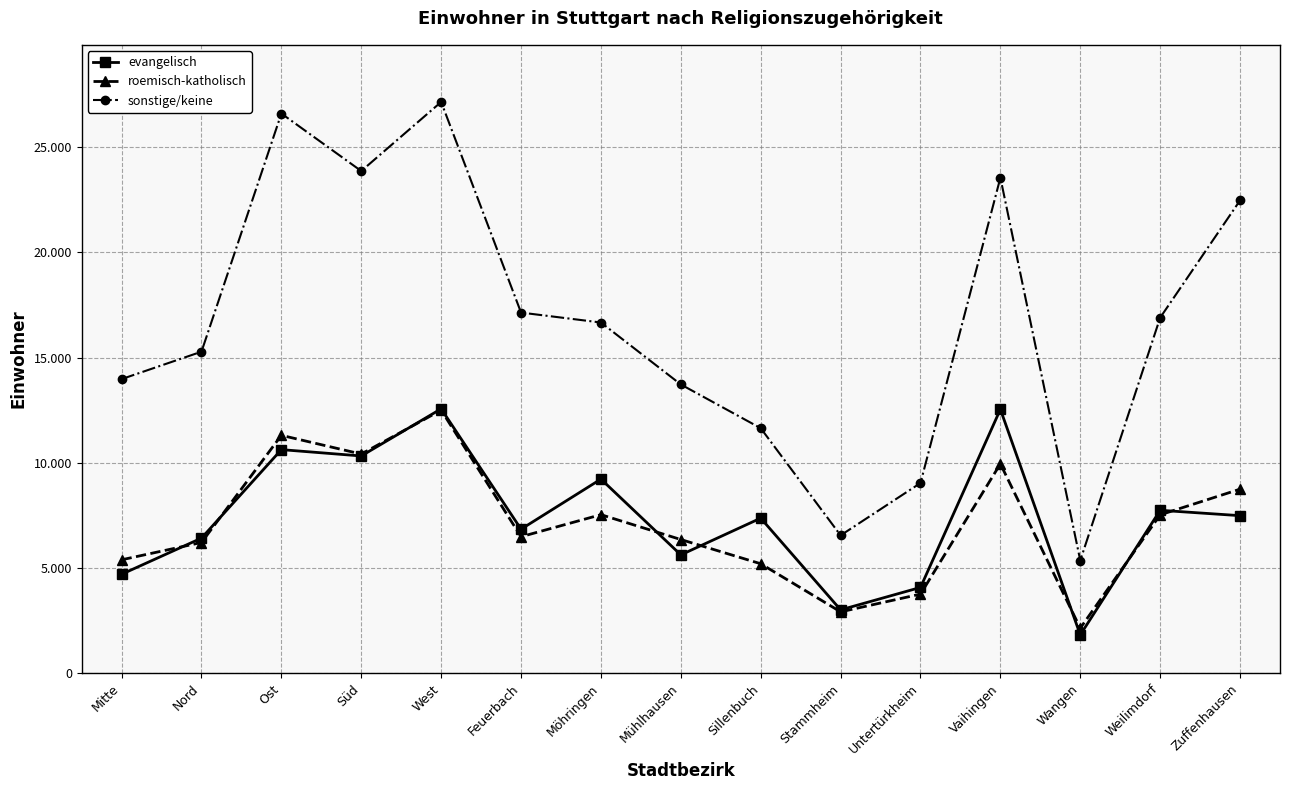

Is the value of evangelisch at Weilimdorf greater than the value of sonstige/keine at Möhringen?

No